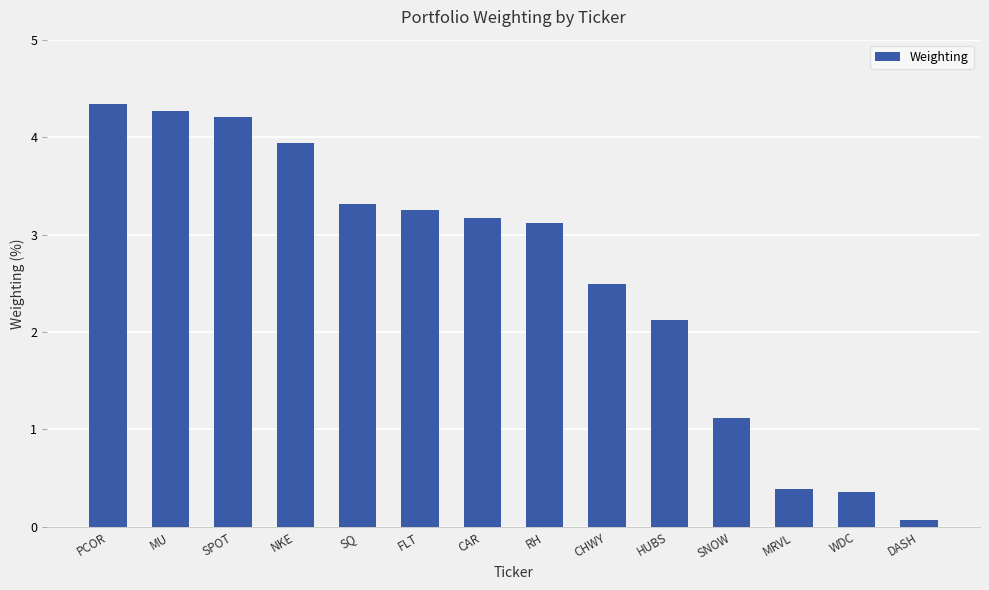

Count the number of categories in the chart.

14